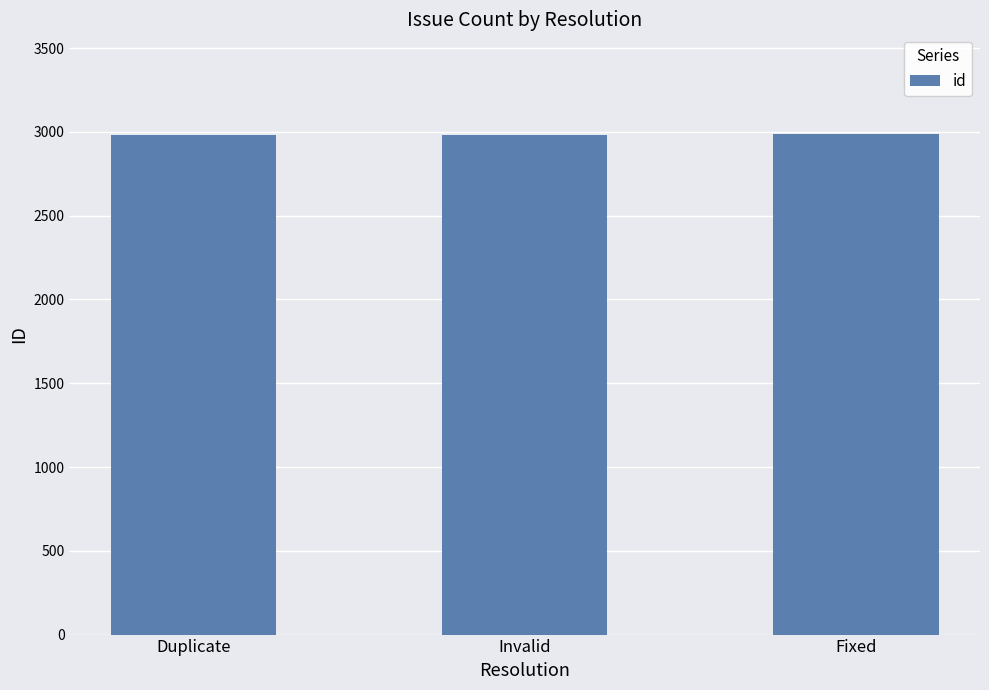

Are the bars horizontal?

No